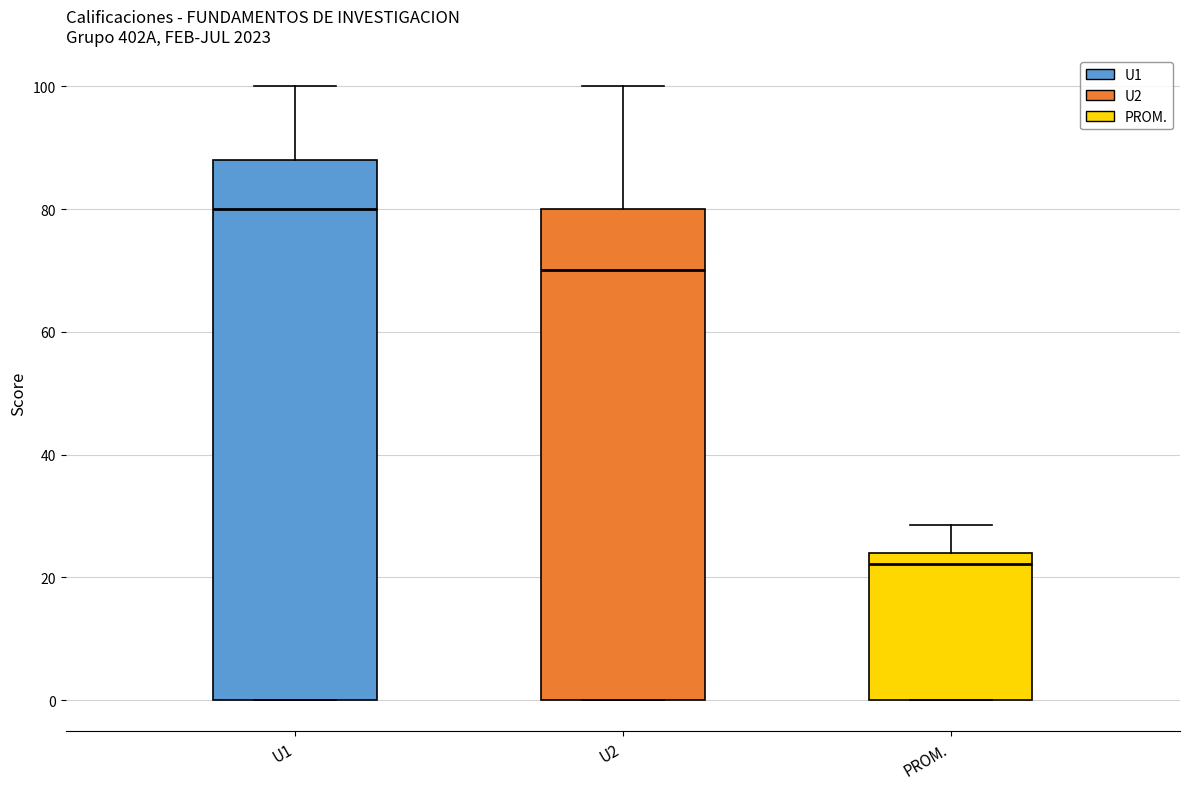

Where is the lower edge of the box for U1 on the y-axis? The values are not printed on the chart, so give them approximately, as read against the axis.

0